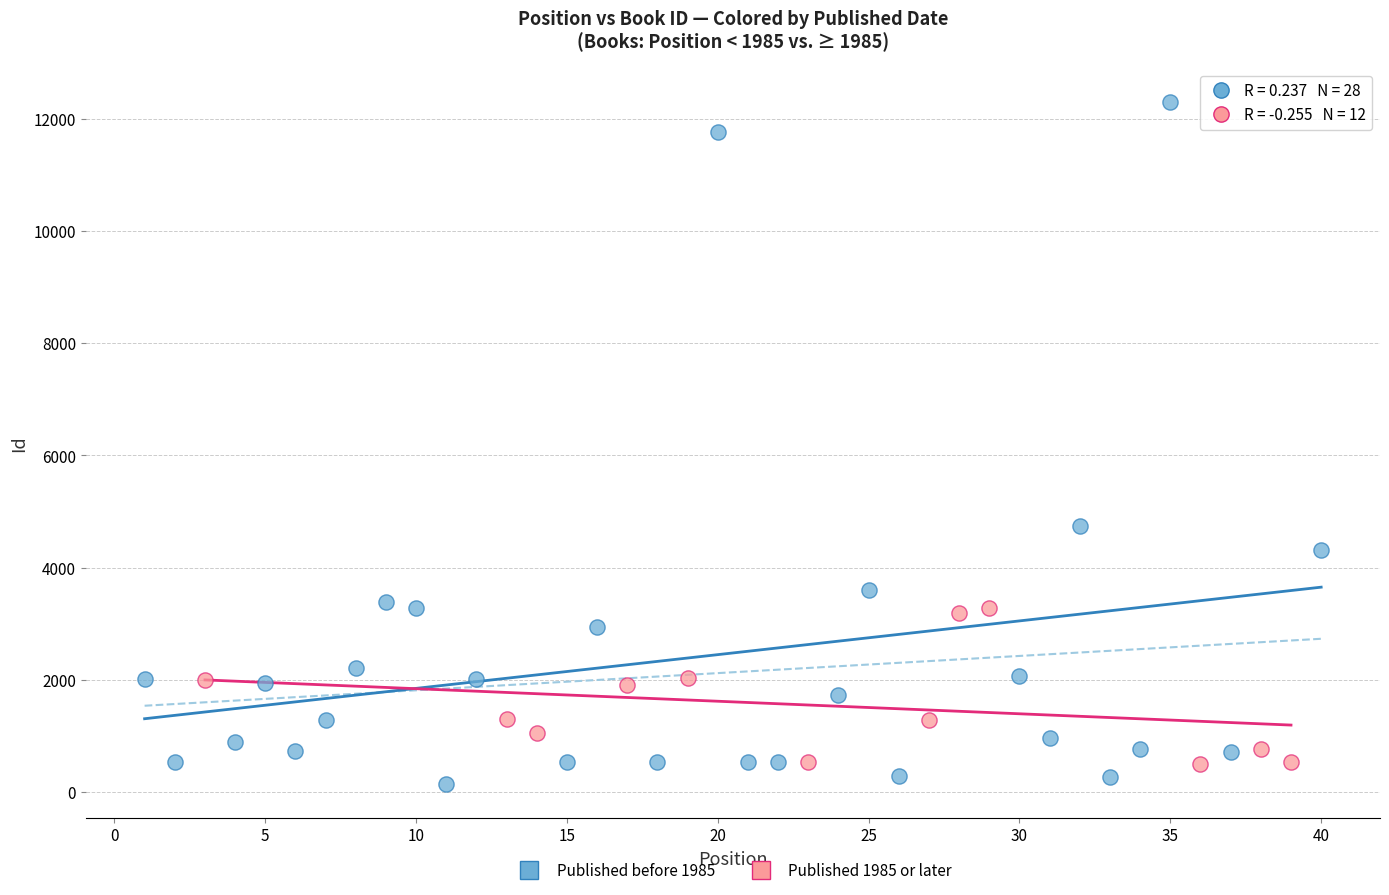

Which series reaches the maximum Y coordinate?

Published before 1985